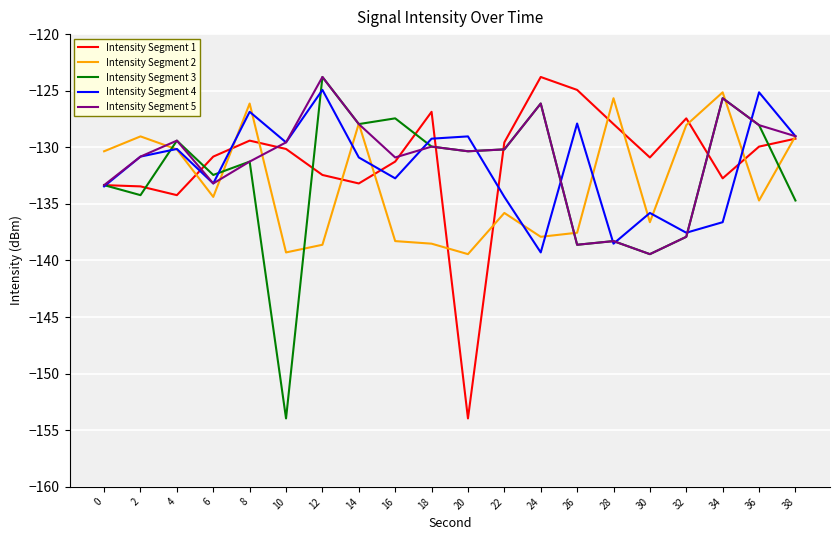

At how many categories does at least one series exceed -143?

20